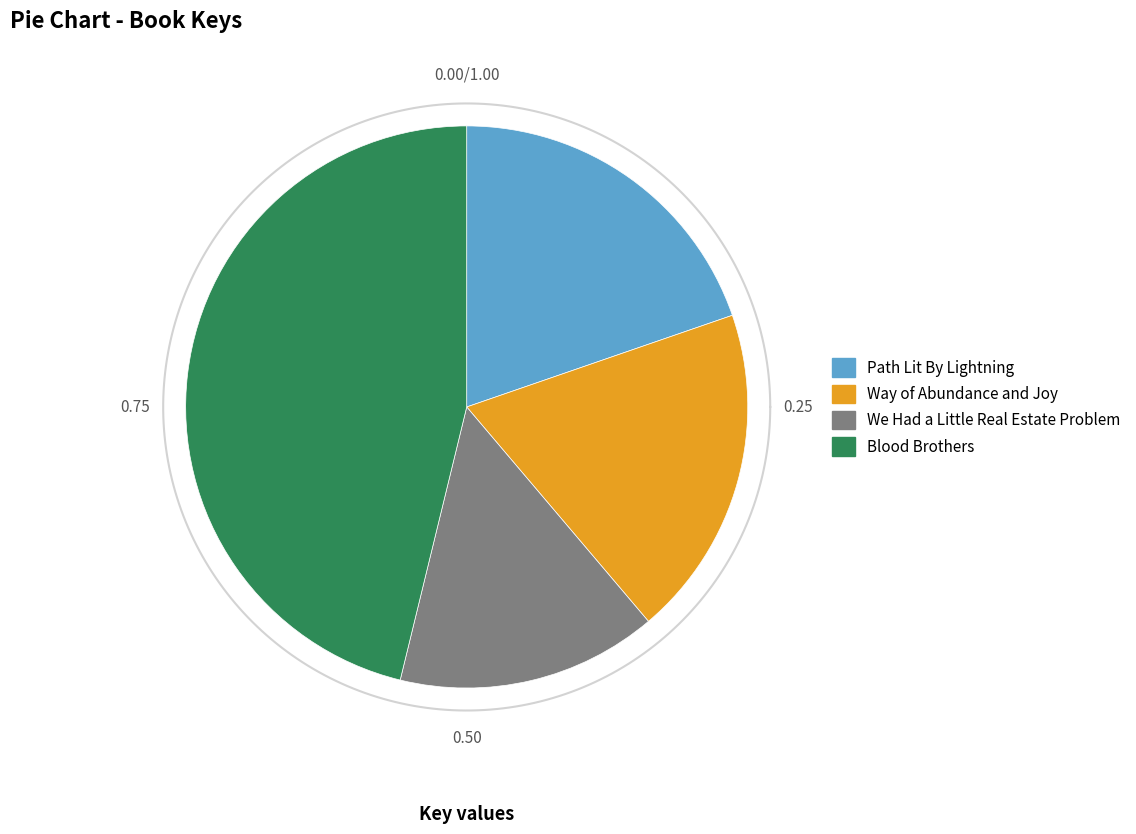

Is there a majority slice in this chart?

No